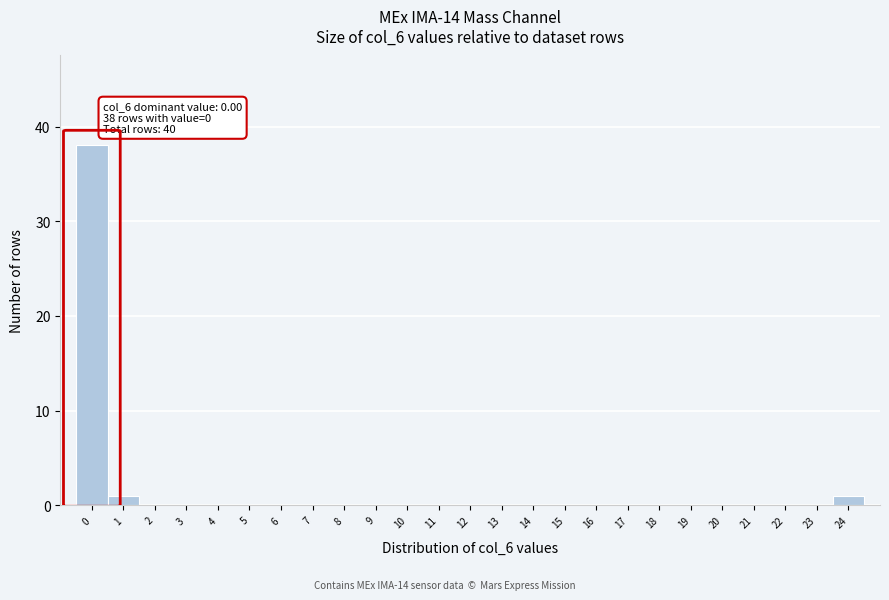

Reading left to right, extract all data points from this chart.

0=38	1=1	2=0	3=0	4=0	5=0	6=0	7=0	8=0	9=0	10=0	11=0	12=0	13=0	14=0	15=0	16=0	17=0	18=0	19=0	20=0	21=0	22=0	23=0	24=1